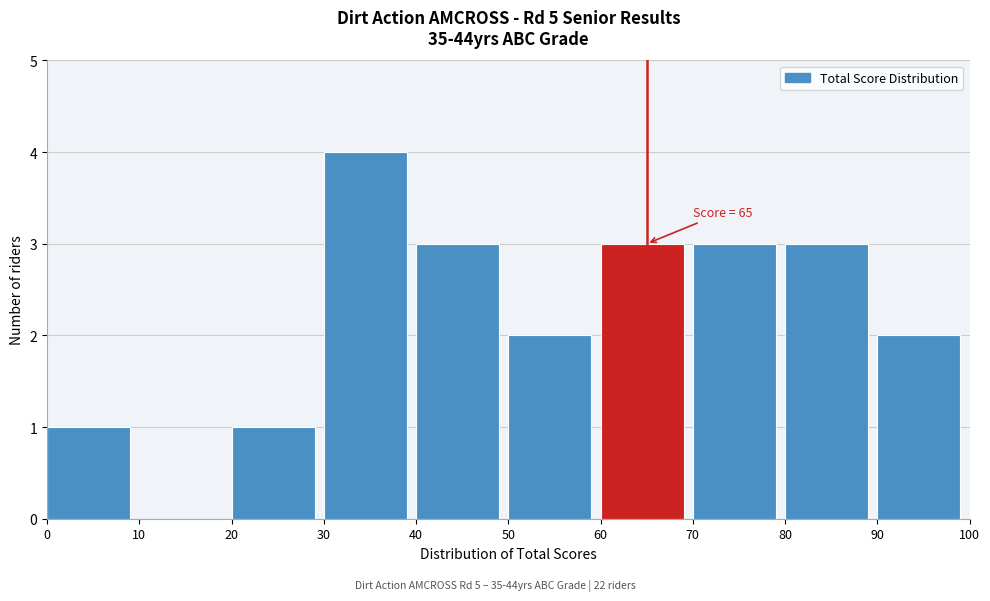

Over which range of the x-axis is the bar tallest?

30 to 40